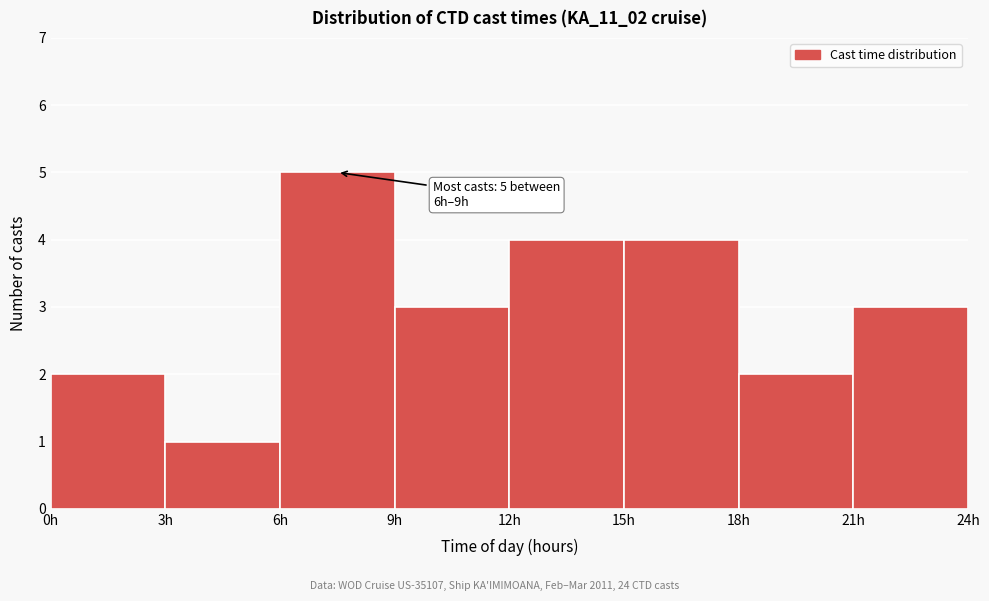

Which range on the x-axis has the tallest bar?

6 to 9